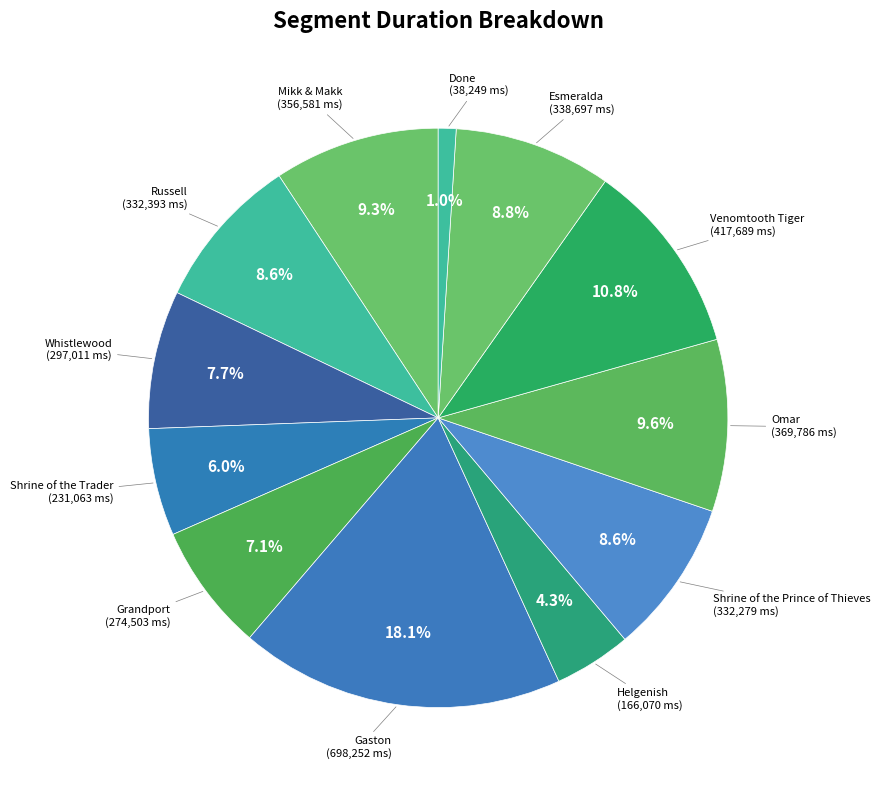

Which has a higher value, Whistlewood or Venomtooth Tiger?

Venomtooth Tiger